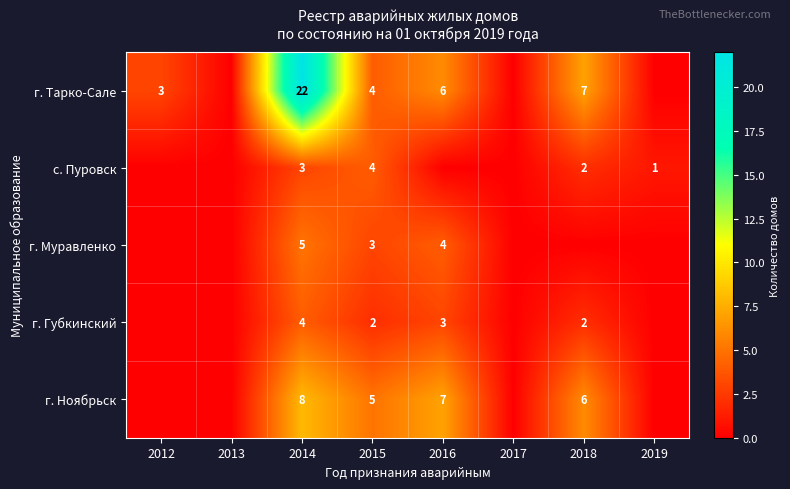

What is the total value across all series at 2015?

18